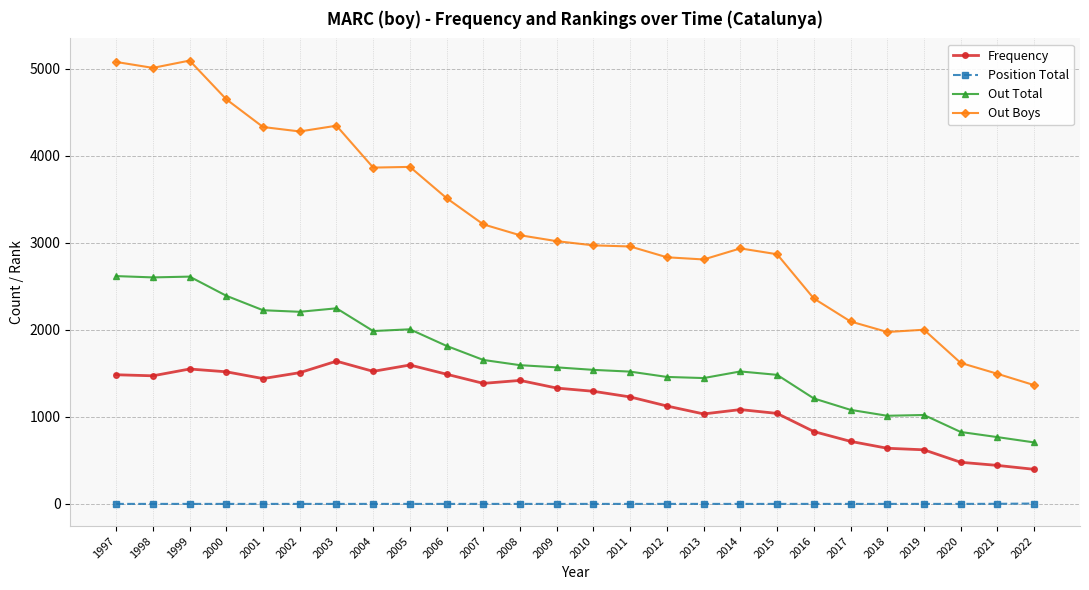

What is the value of the Out Boys point at the 11th from the left?

3211